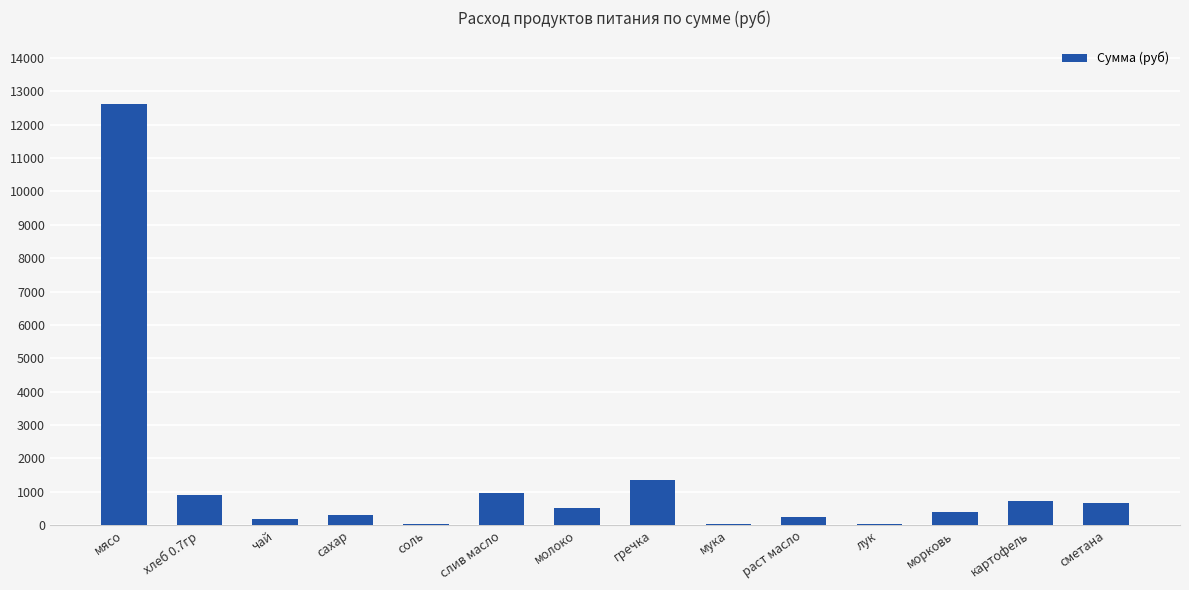

Which label corresponds to the largest value in the chart?

мясо